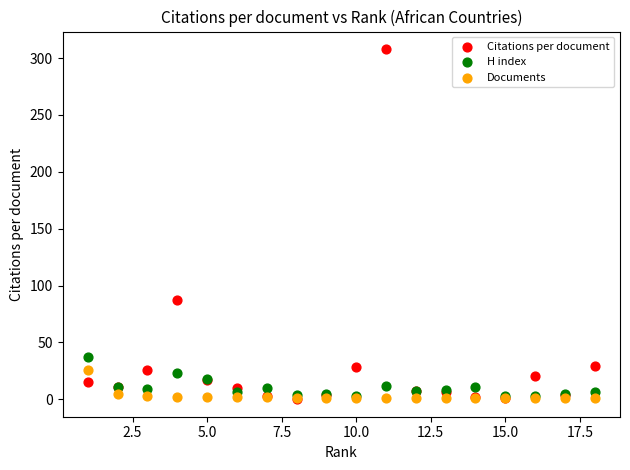

Which series has the largest Y range (max minus min)?

Citations per document